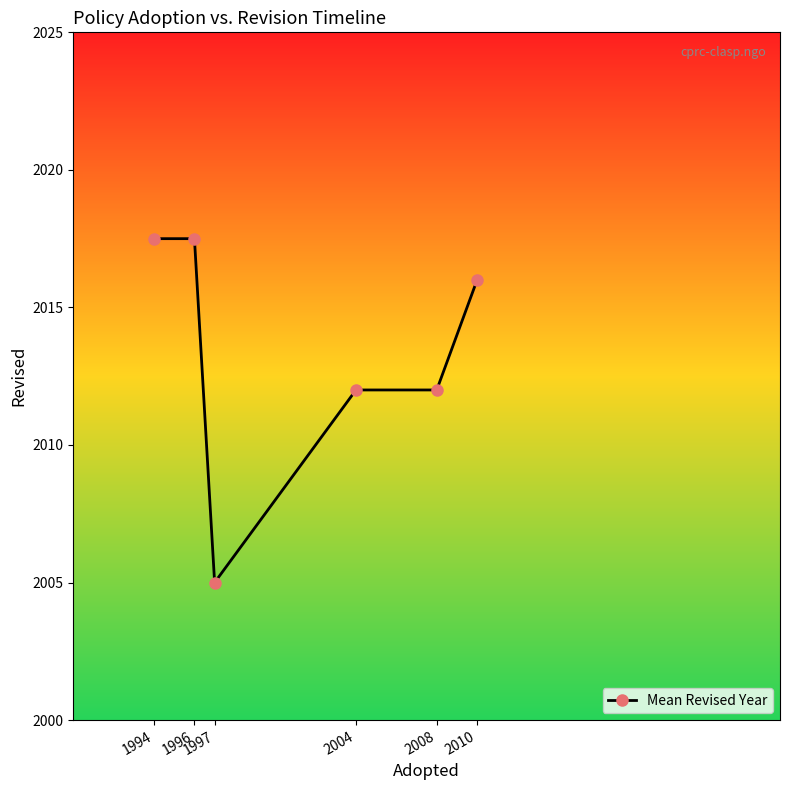

What is the difference between the values at 2008 and 2010?

4.0